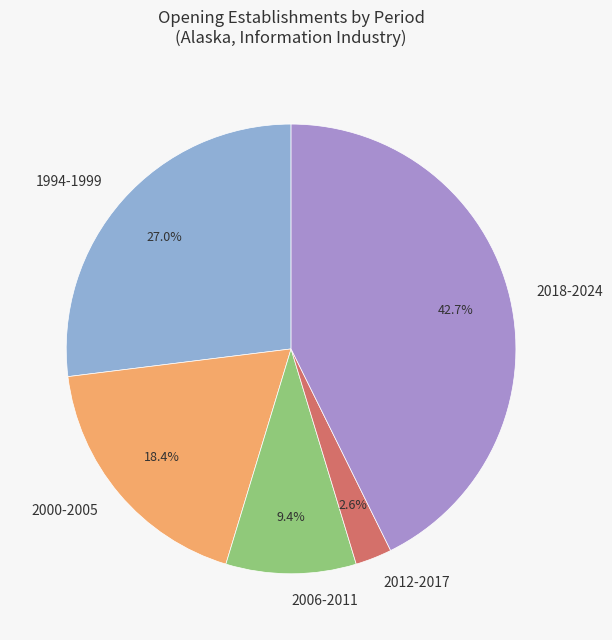

Rank the categories by value from lowest to highest.

2012-2017, 2006-2011, 2000-2005, 1994-1999, 2018-2024